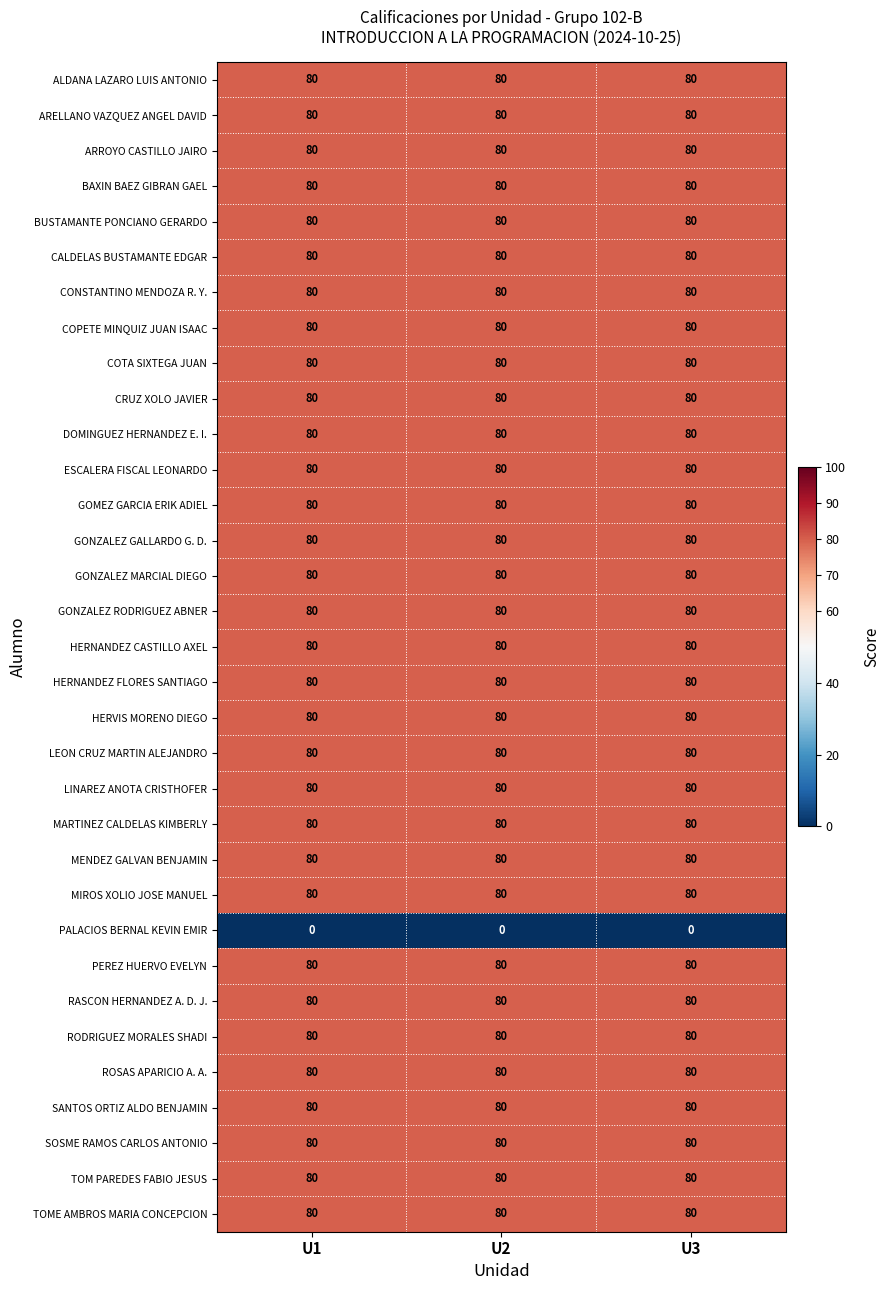

What is the maximum value for CONSTANTINO MENDOZA R. Y.?

80